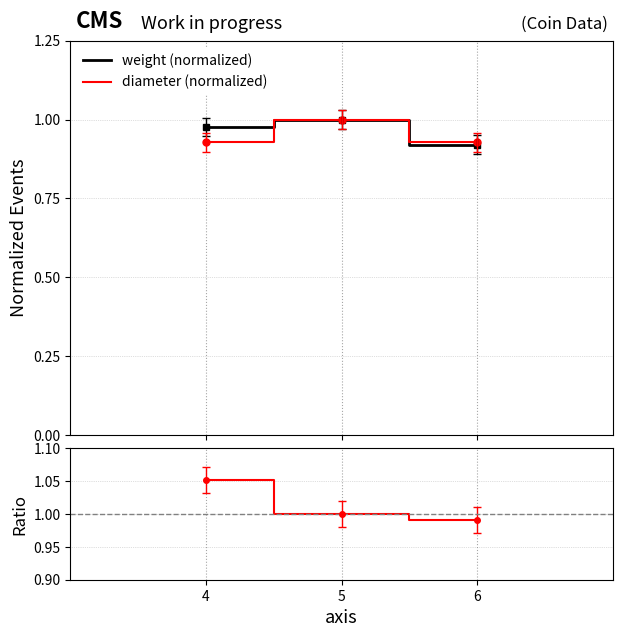

At which label does ratio first exceed 1?

4